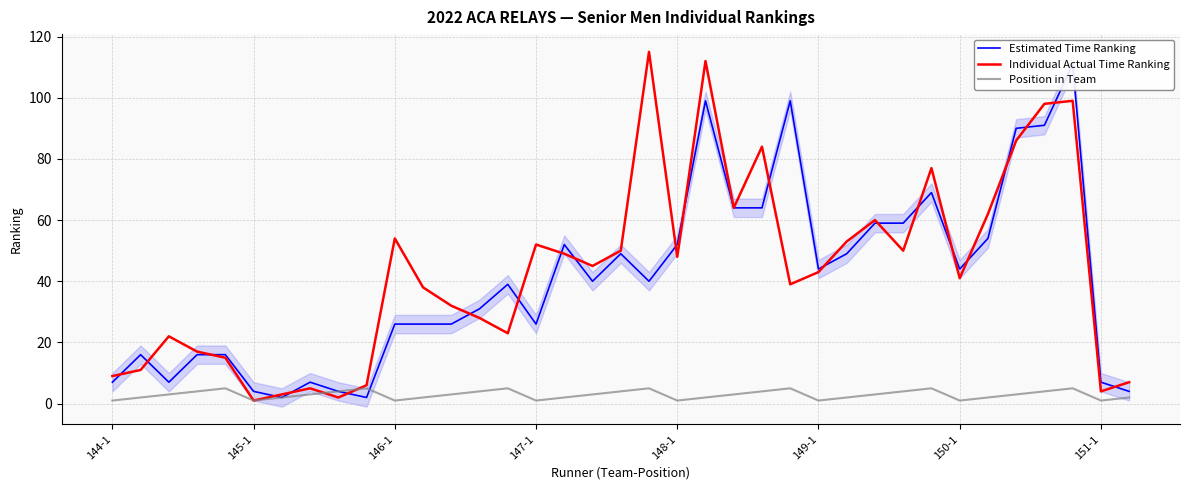

What is the difference between the maximum and minimum values in the Position in Team series?

4